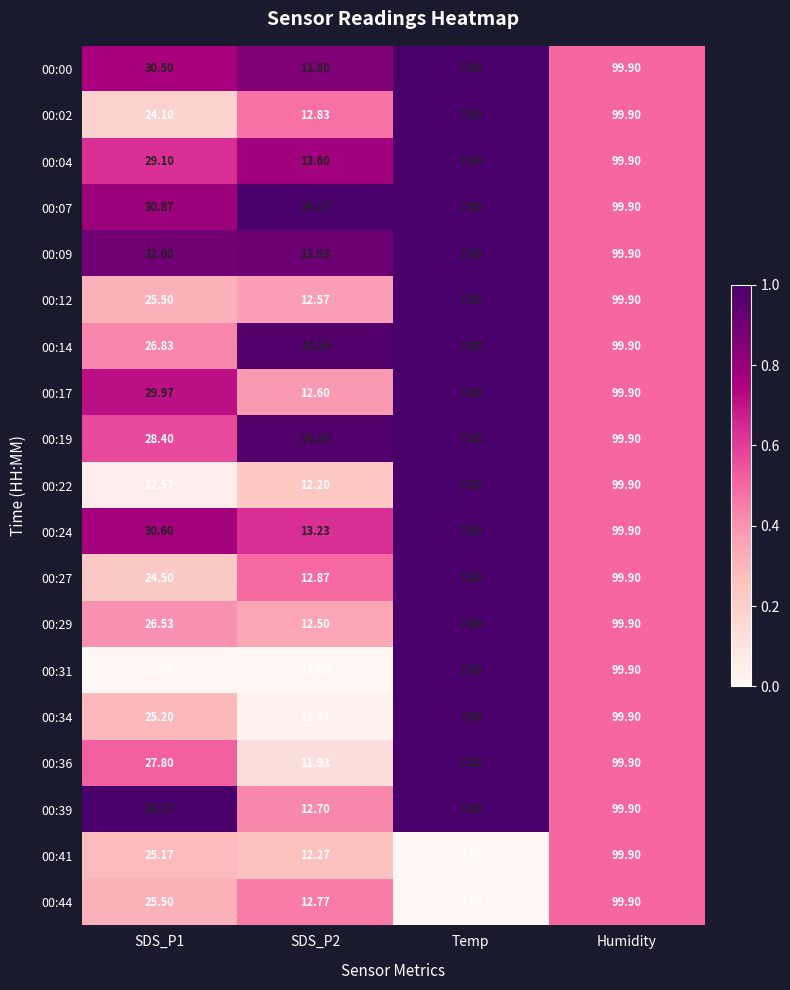

At which category is the sum across all series the highest?

Humidity